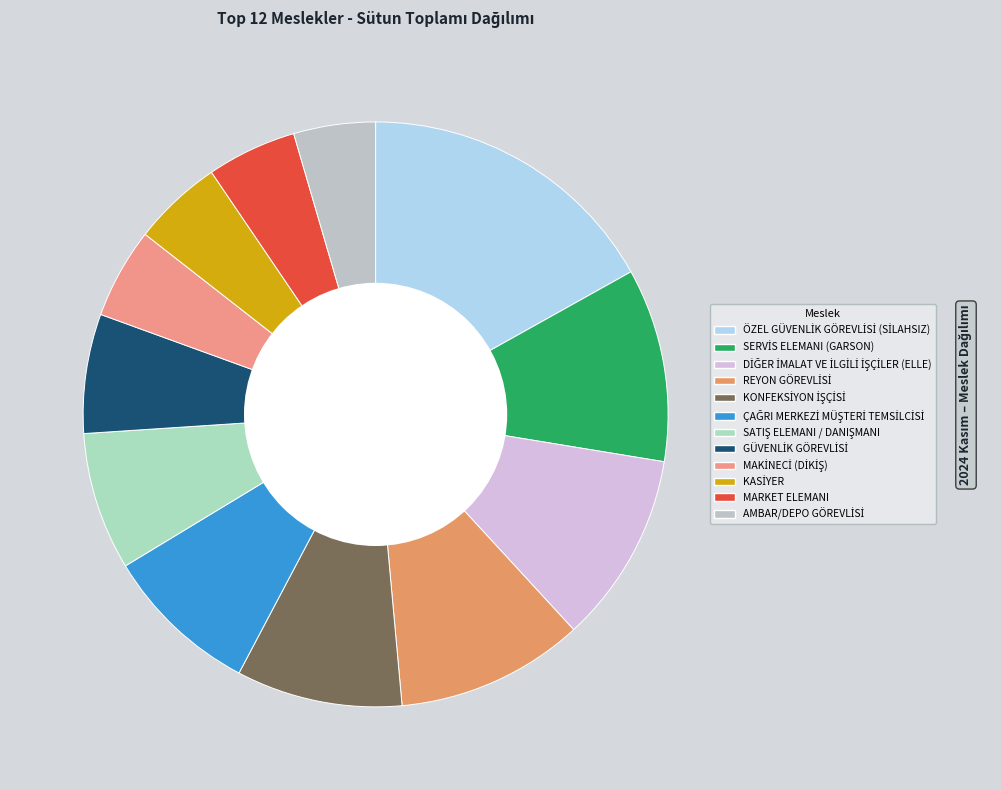

How many slices are in this pie chart?

12